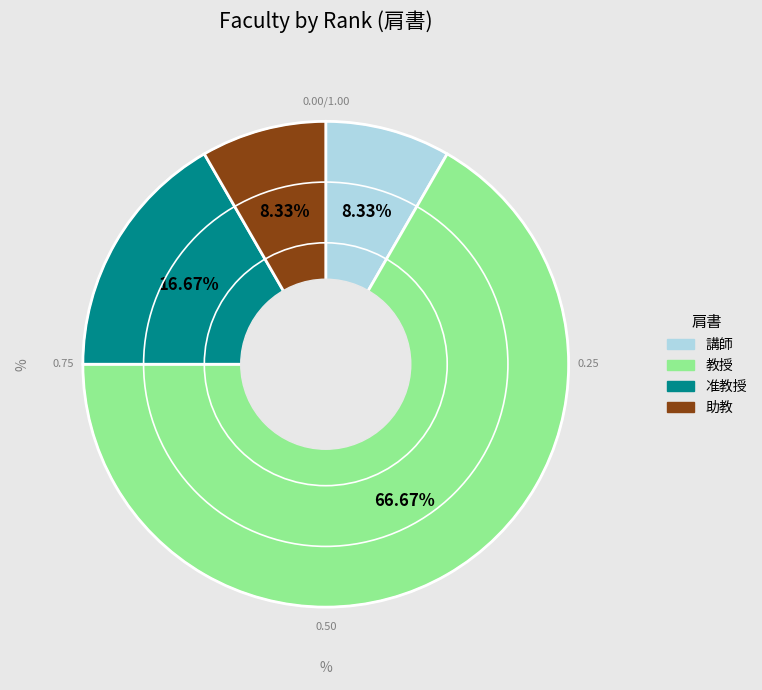

To the nearest percent, what is the difference between the 教授 and 助教 slice percentages?

58%